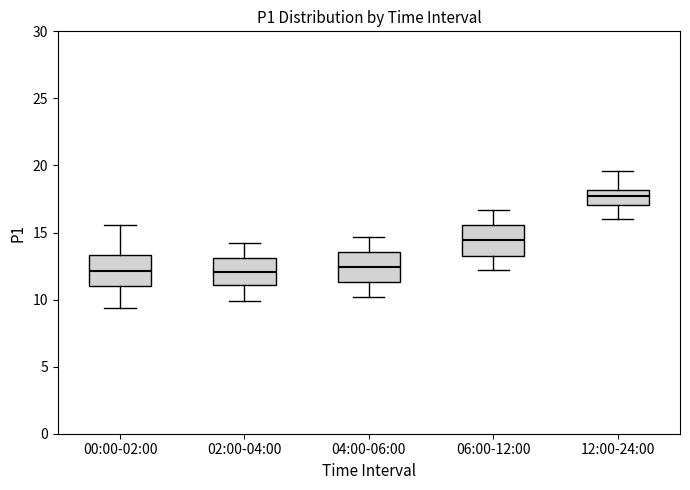

Reading left to right, transcribe this box plot: for each box, give where its median line is, the range the box spans, and where its two whiskers end, as read against the y-axis. The values are not printed on the chart, so give them approximately, as read against the axis.

00:00-02:00: median 12.0, box 11.0 to 13.5, whiskers 9.5 to 15.5
02:00-04:00: median 12.0, box 11.0 to 13.0, whiskers 10.0 to 14.0
04:00-06:00: median 12.5, box 11.5 to 13.5, whiskers 10.0 to 14.5
06:00-12:00: median 14.5, box 13.5 to 15.5, whiskers 12.0 to 16.5
12:00-24:00: median 18.0 (inside the box), box 17.0 to 18.0, whiskers 16.0 to 19.5